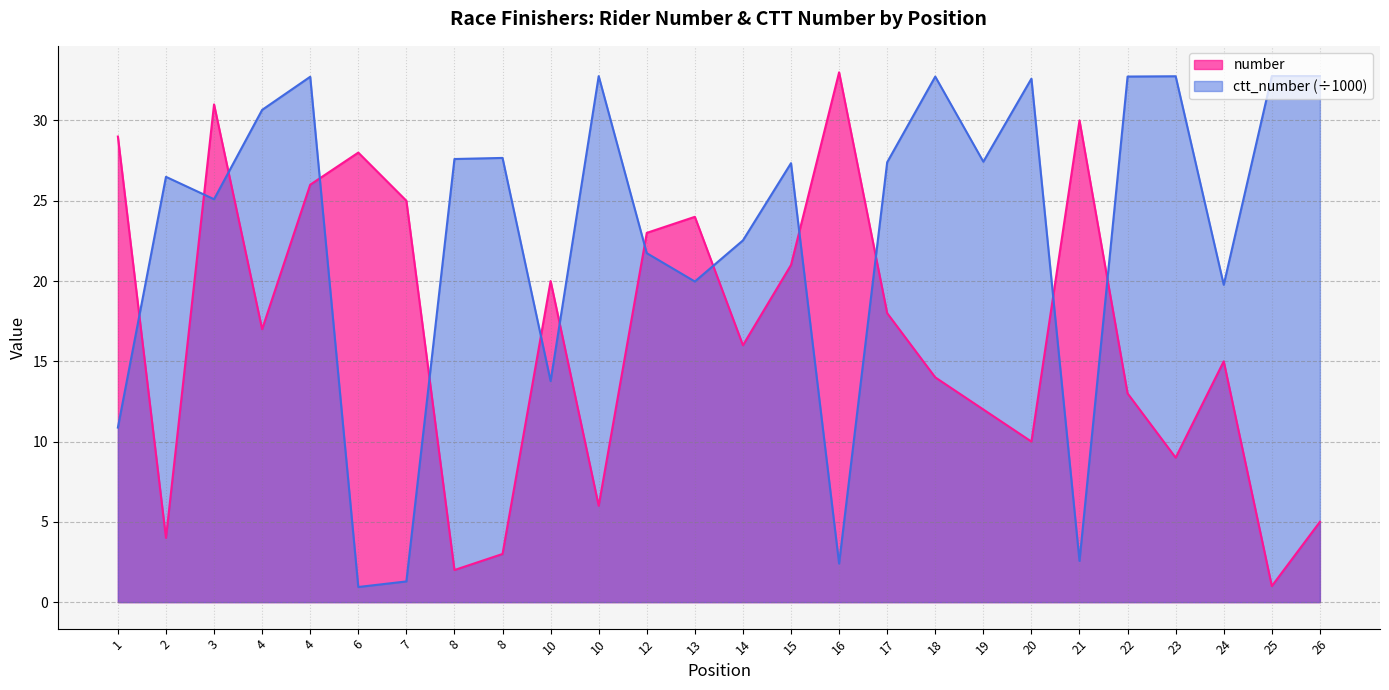

What is the spread (max minus min) of values at 7?

23.7